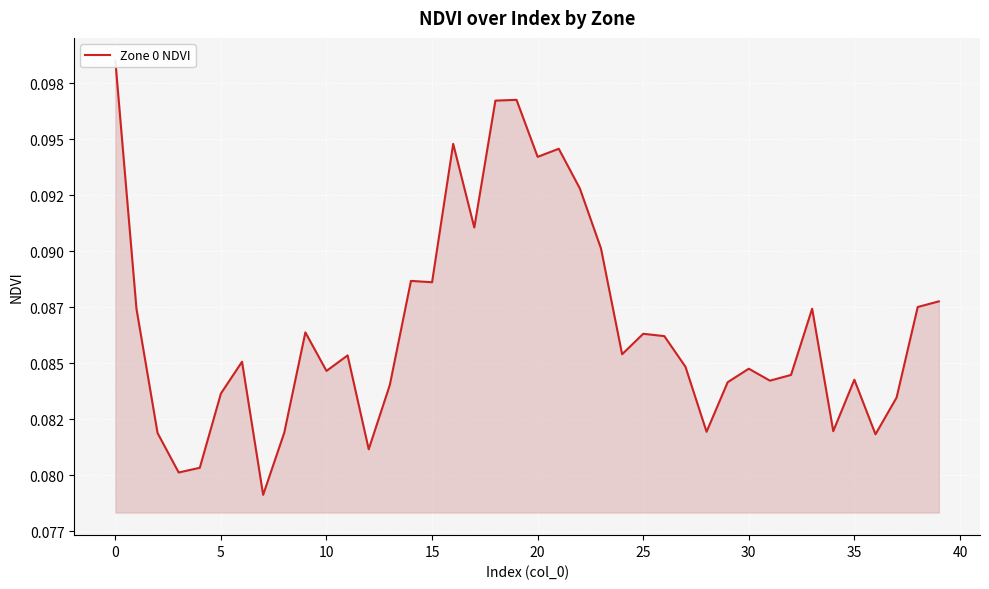

True or false: the data shows 0.1 at 32.

True